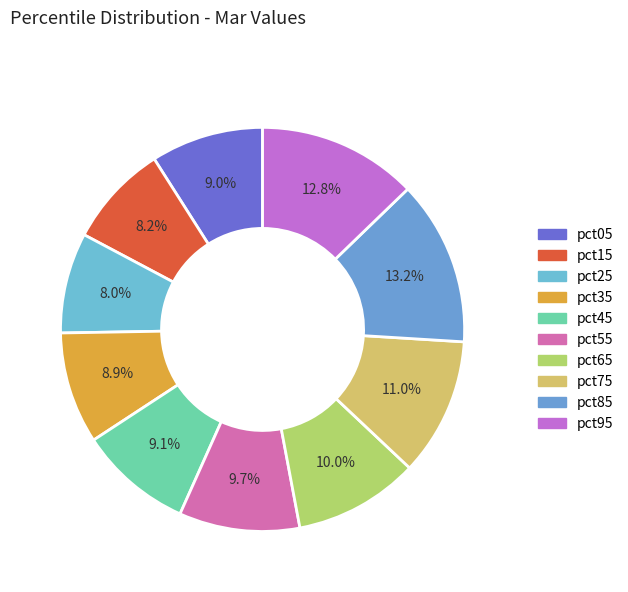

How many segments does this pie chart have?

10